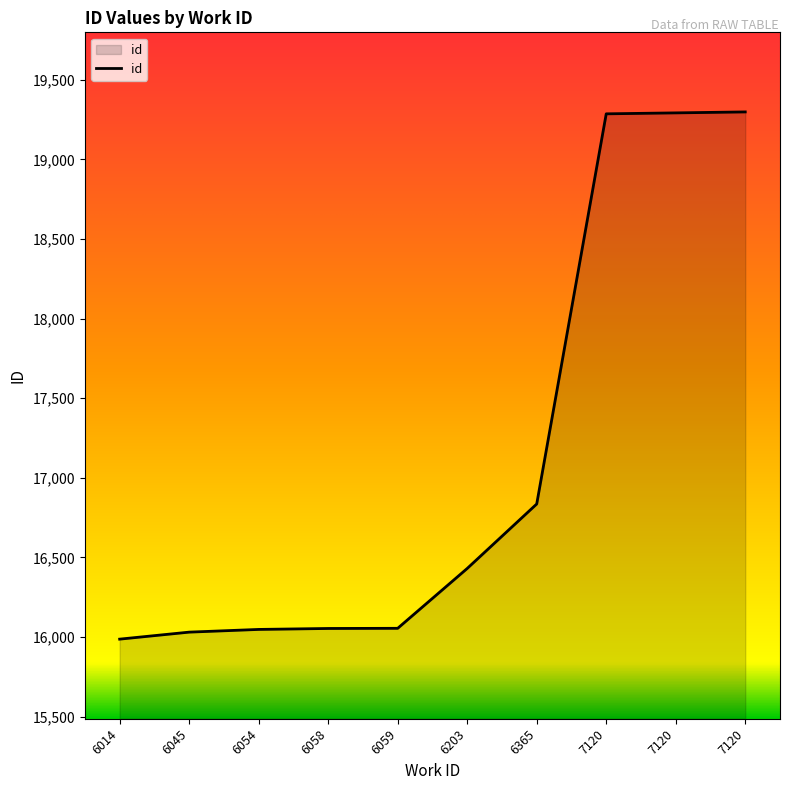

What is the difference between the maximum and minimum values?

3312